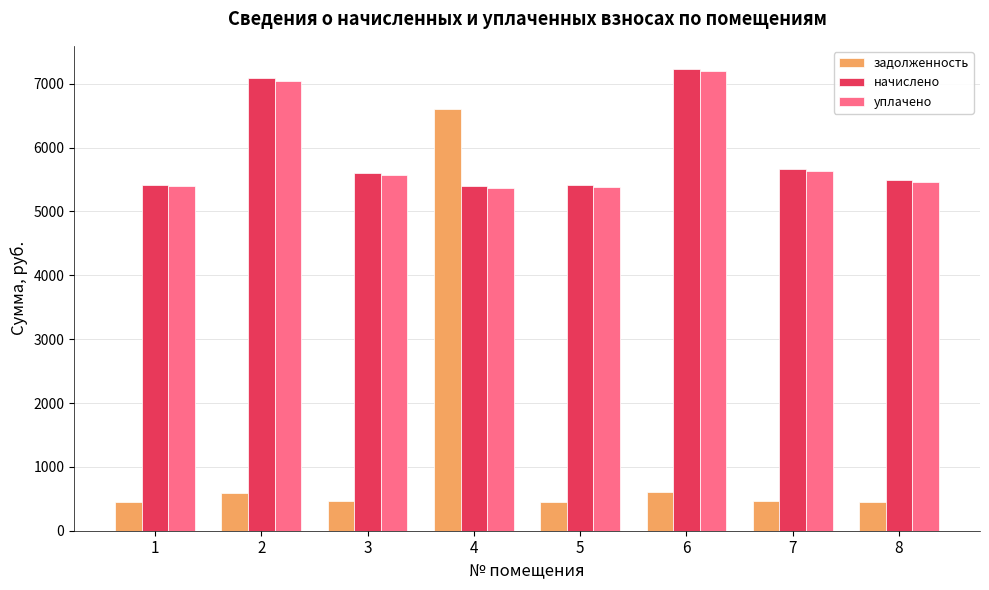

Does the chart contain stacked bars?

No